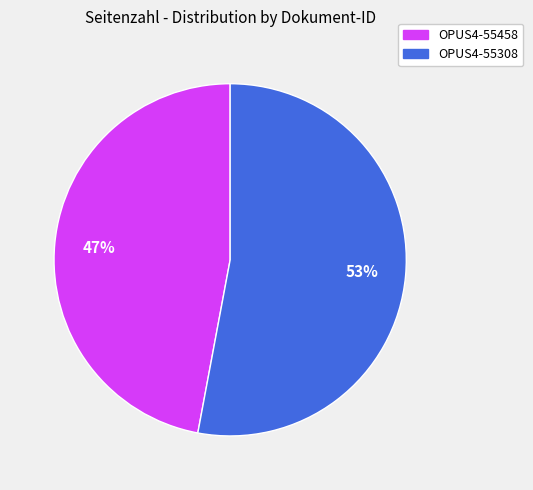

Does OPUS4-55308 account for over 50% of the chart?

Yes